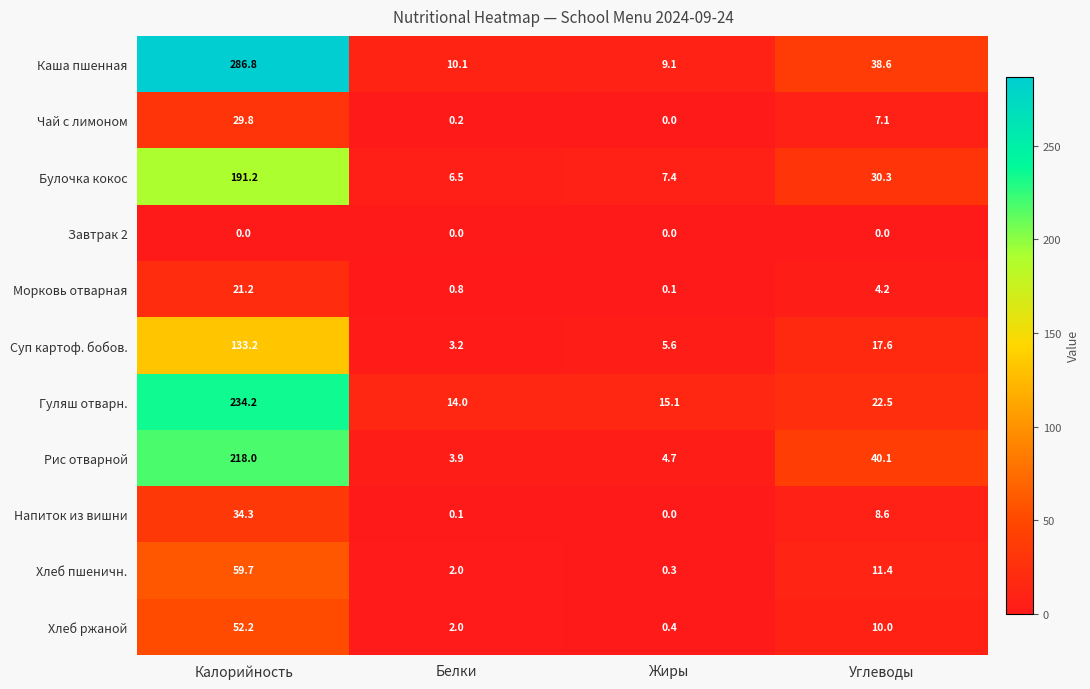

What is the difference between the highest and lowest values at Калорийность?

286.8